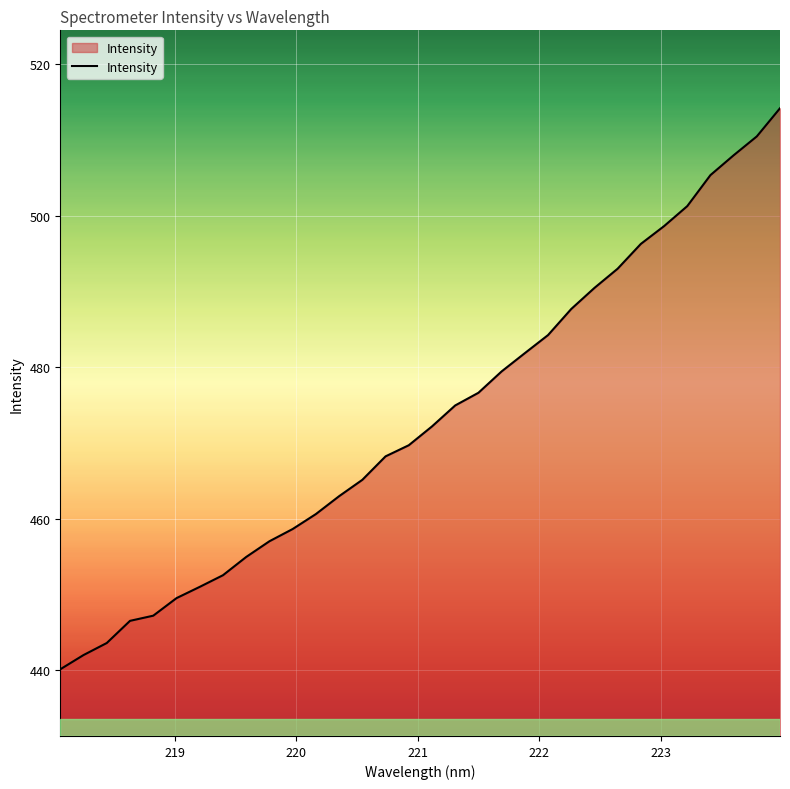

What is the minimum value shown in the chart?

440.1